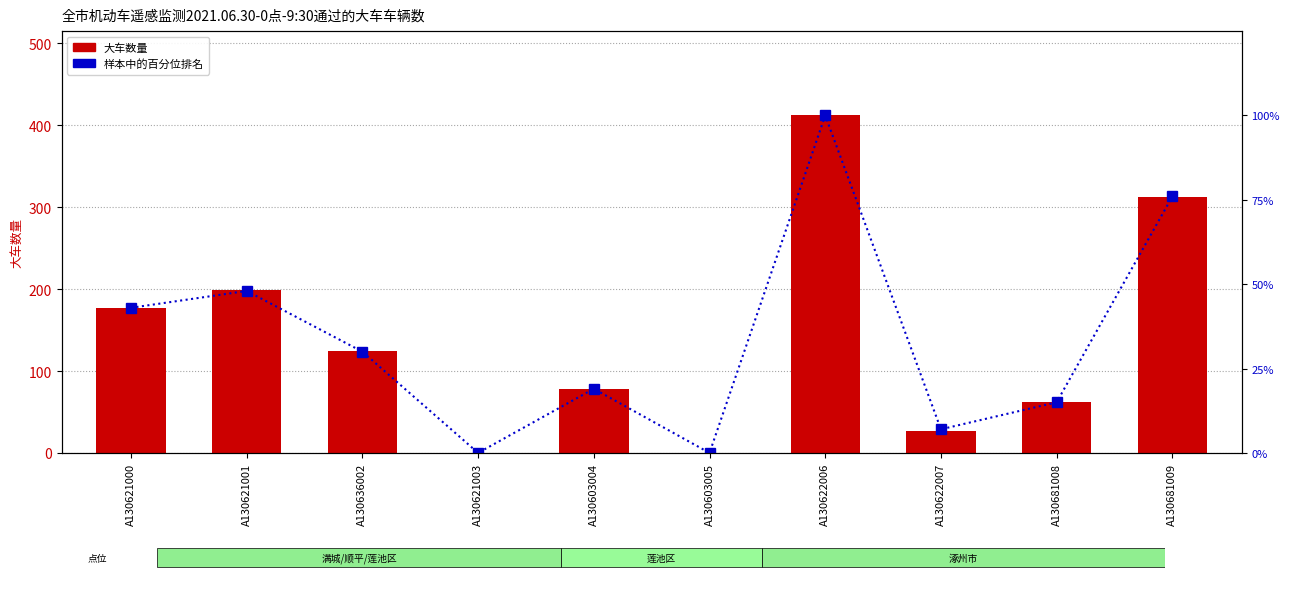

At which label does 百分位排名 first exceed 30?

A130621000